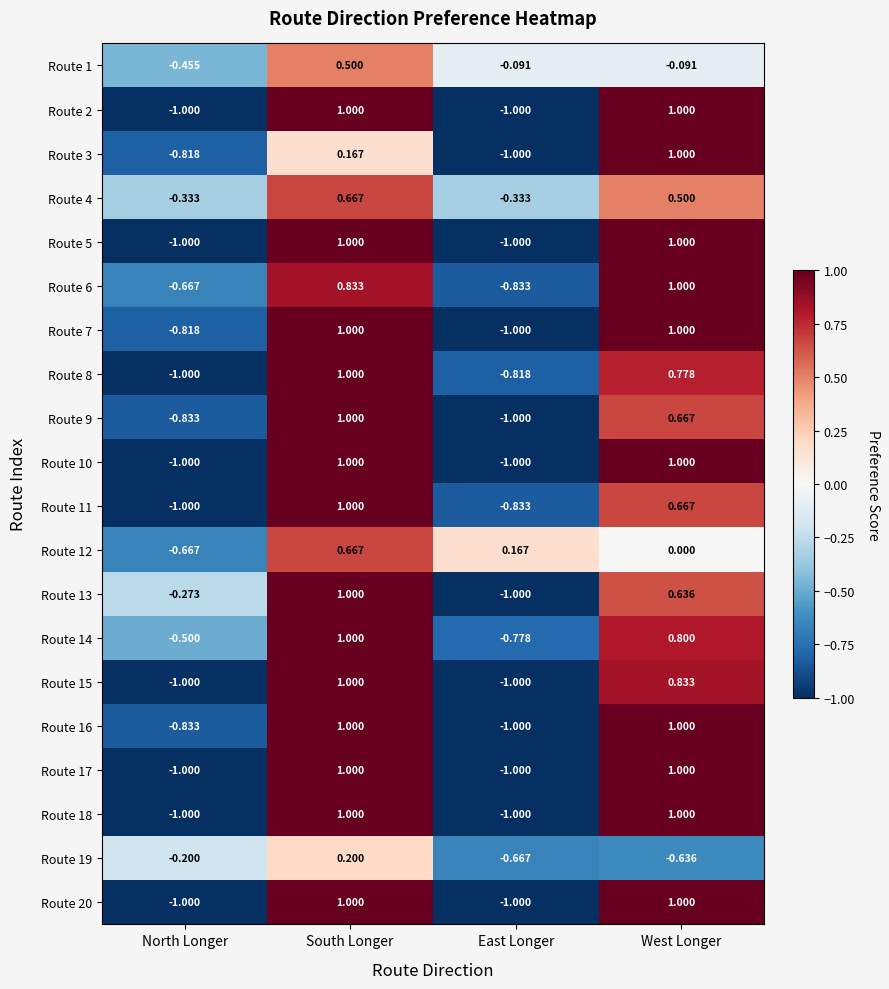

At which label does Route 4 first exceed 0?

South Longer